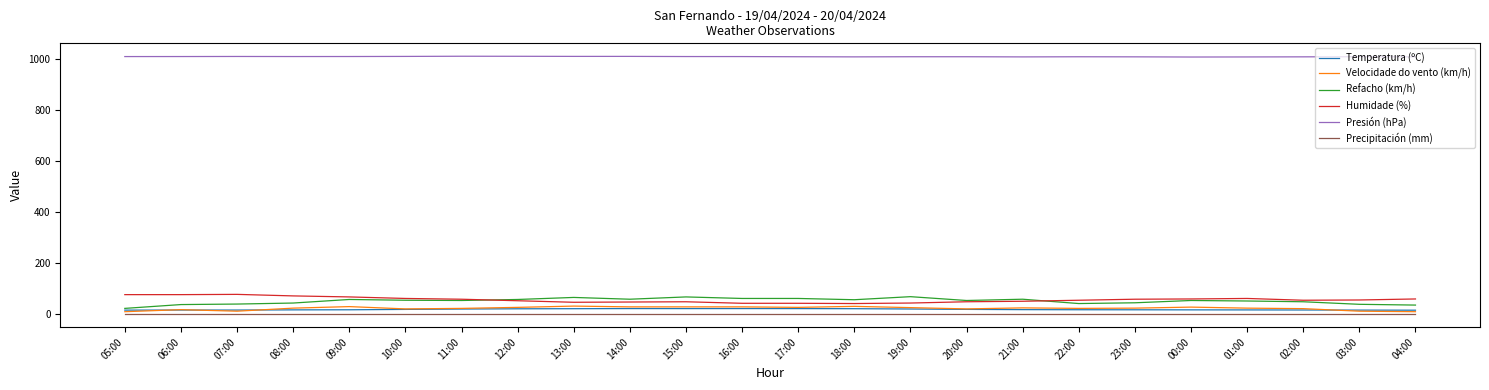

At how many categories does at least one series exceed 545?

24